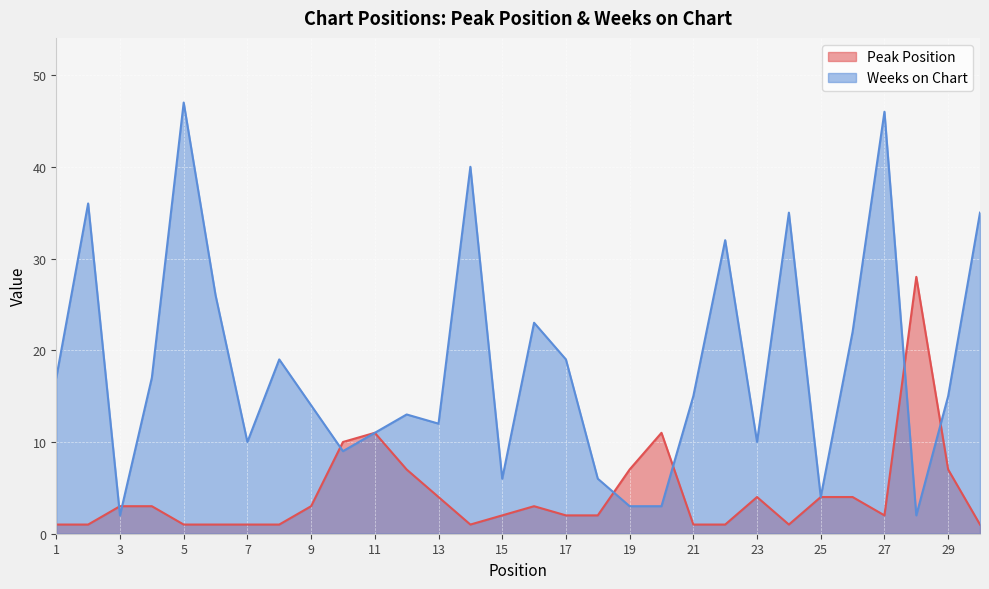

Which series has the largest range (max minus min)?

Weeks on Chart